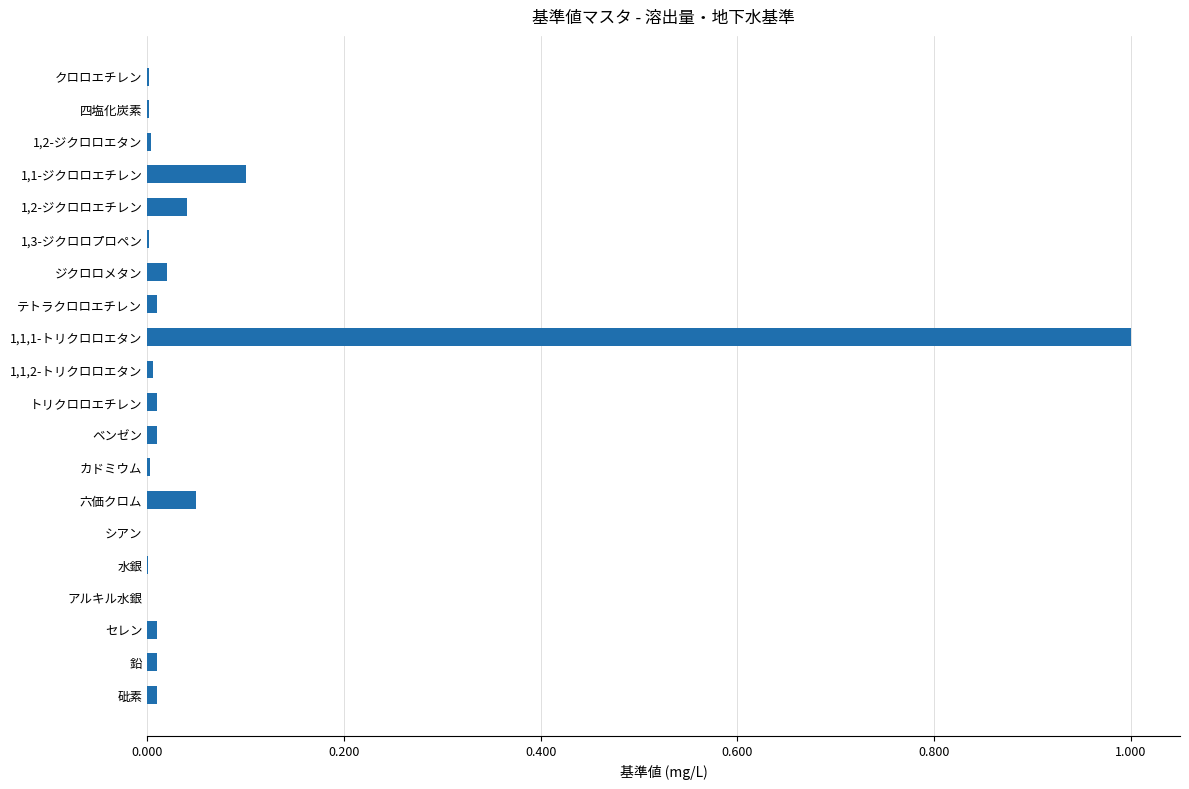

Is it true that the value at 水銀 is 0.0?

True